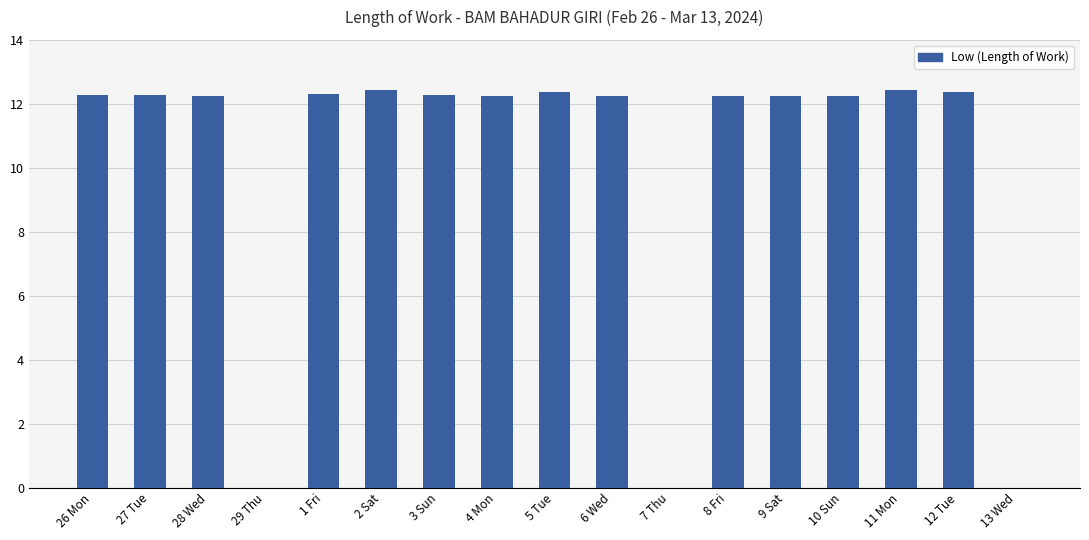

What is the approximate value at 26 Mon?

12.3